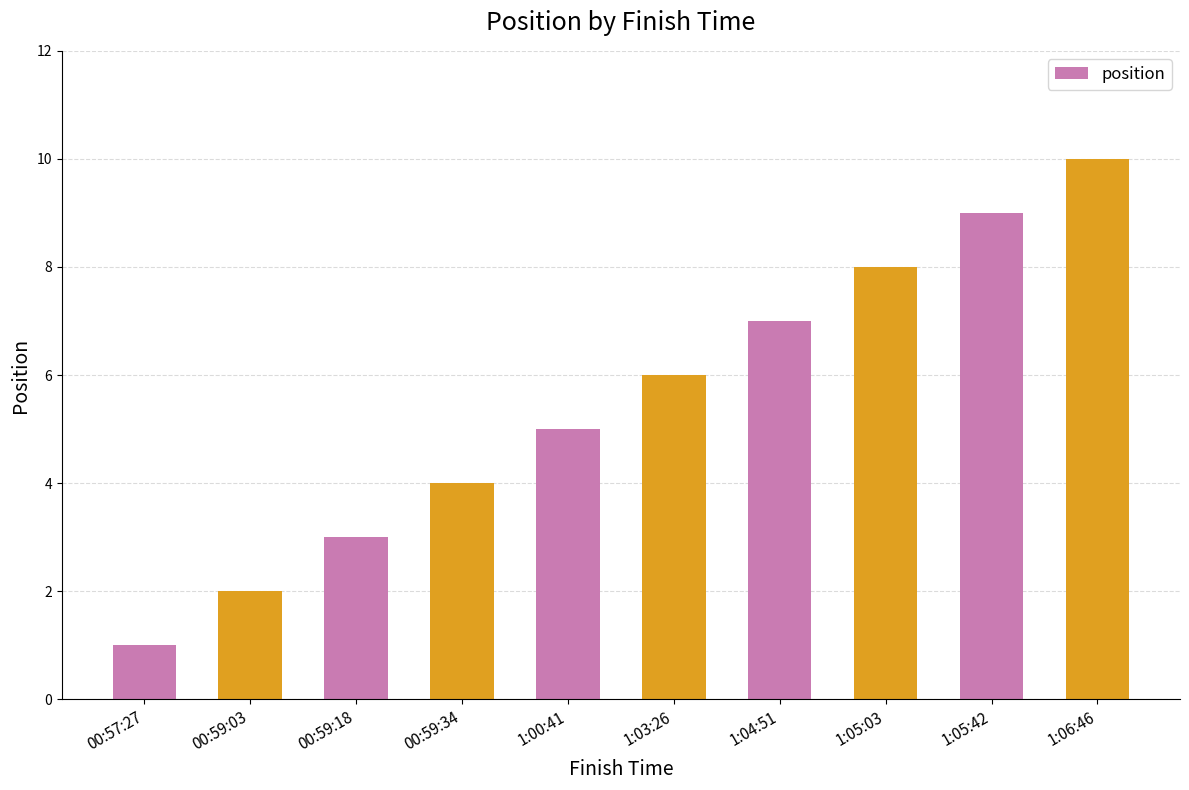

Does the chart contain stacked bars?

No